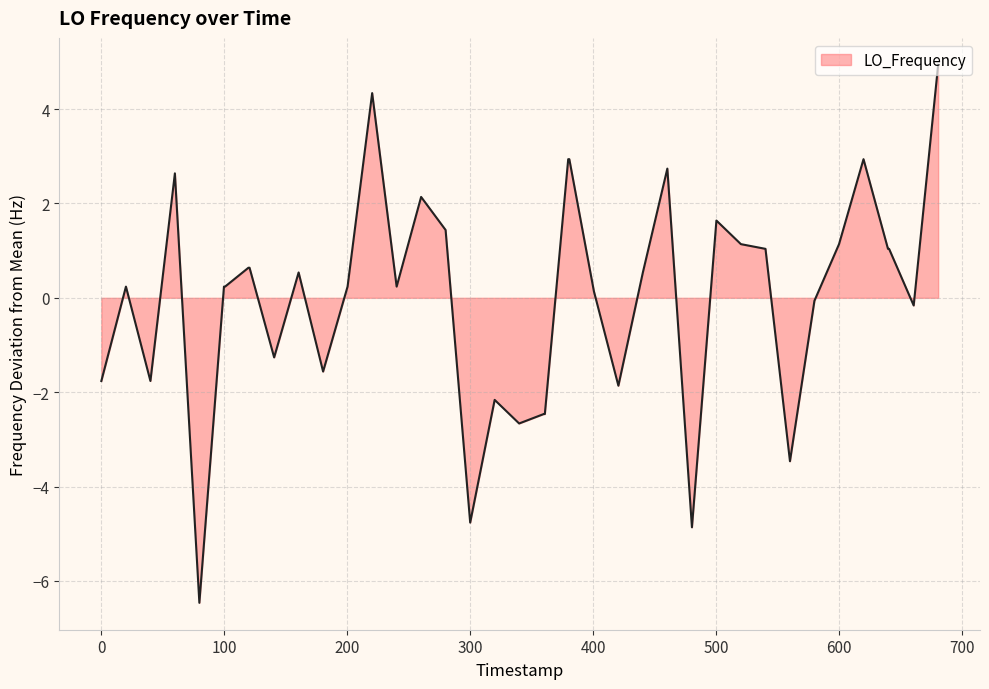

What is the smallest value displayed?

-6.5